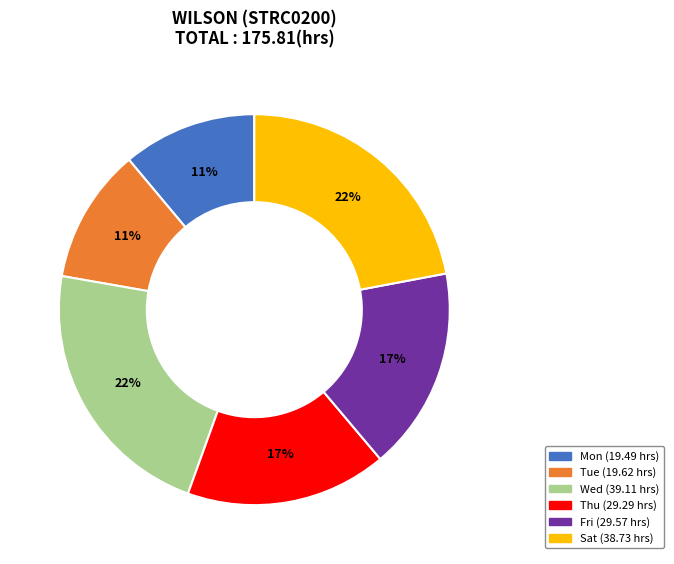

Does any single category account for the majority?

No